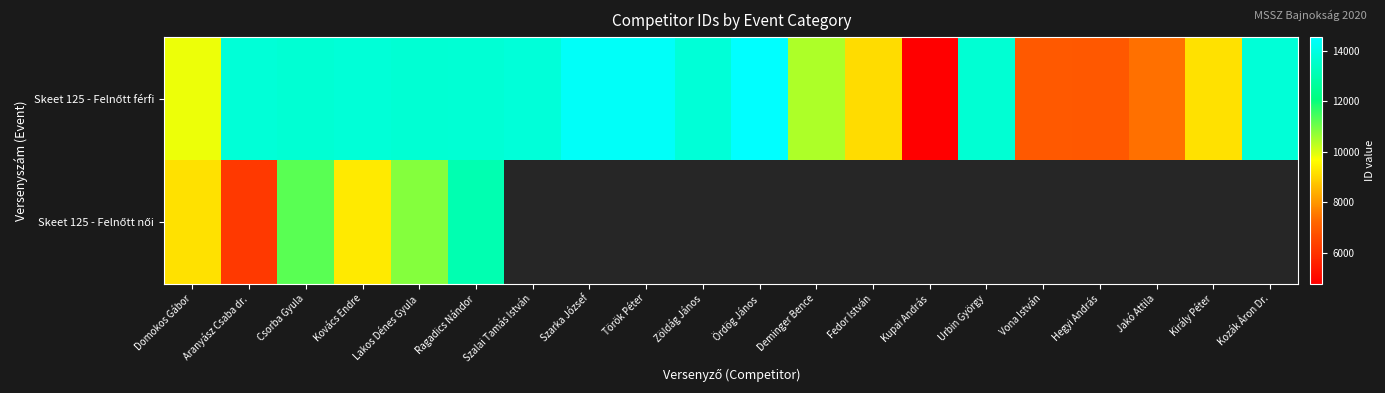

What is the sum of the Skeet 125 - Felnőtt férfi values at Ragadics Nándor and Lakos Dénes Gyula?

27392.0